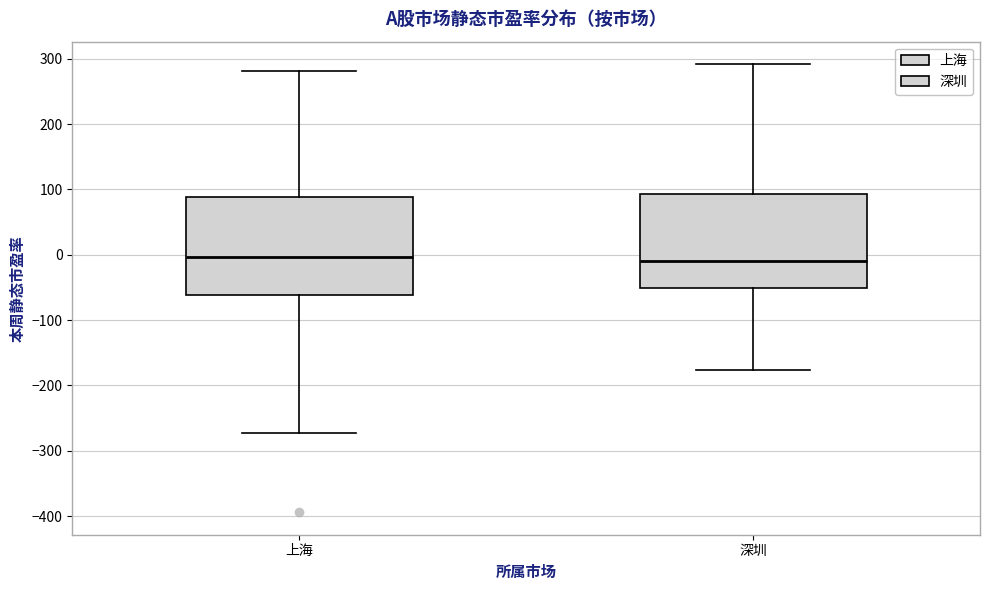

Reading left to right, read every box against the y-axis: the position of its median line, the range the box covers, and the ends of its whiskers. The values are not printed on the chart, so give them approximately, as read against the axis.

上海: median 0, box -60 to 90, whiskers -270 to 280
深圳: median -10, box -50 to 90, whiskers -180 to 290